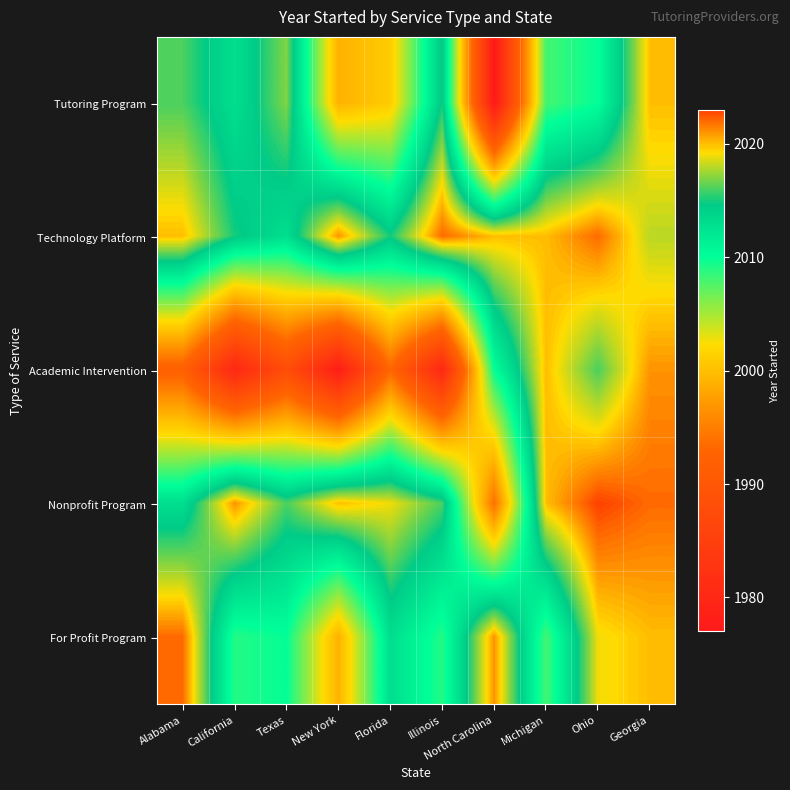

Reading right to left, list all the values displayed in this chart.

Tutoring Program: Georgia=2020	Ohio=2010	Michigan=2008	North Carolina=1977	Illinois=2015	Florida=2001	New York=1999	Texas=2017	California=2013	Alabama=2016
Technology Platform: Georgia=2018	Ohio=2022	Michigan=2020	North Carolina=2020	Illinois=2022	Florida=2015	New York=2021	Texas=2013	California=2015	Alabama=2020
Academic Intervention: Georgia=2021	Ohio=2016	Michigan=2020	North Carolina=2010	Illinois=1980	Florida=1993	New York=1978	Texas=1988	California=1980	Alabama=1992
Nonprofit Program: Georgia=2022	Ohio=2023	Michigan=2020	North Carolina=1994	Illinois=2016	Florida=2019	New York=2020	Texas=2016	California=2021	Alabama=2013
For Profit Program: Georgia=2020	Ohio=2019	Michigan=2008	North Carolina=2021	Illinois=2009	Florida=2013	New York=1999	Texas=2010	California=2009	Alabama=2022